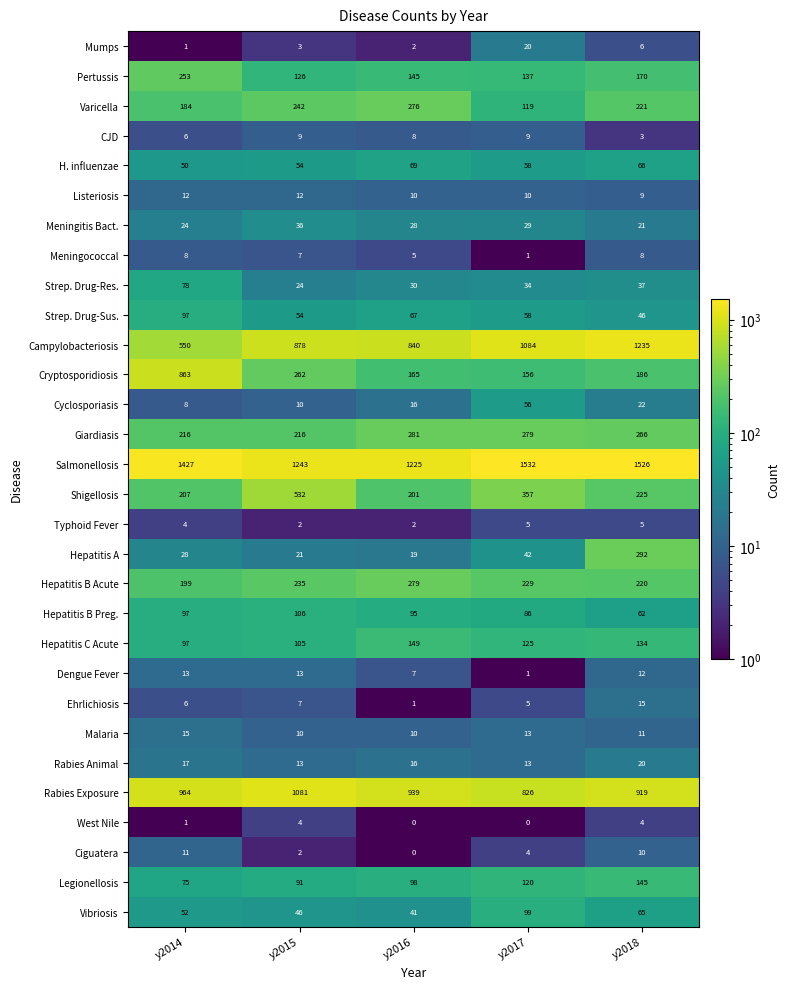

What is the highest value of the Pertussis series?

253